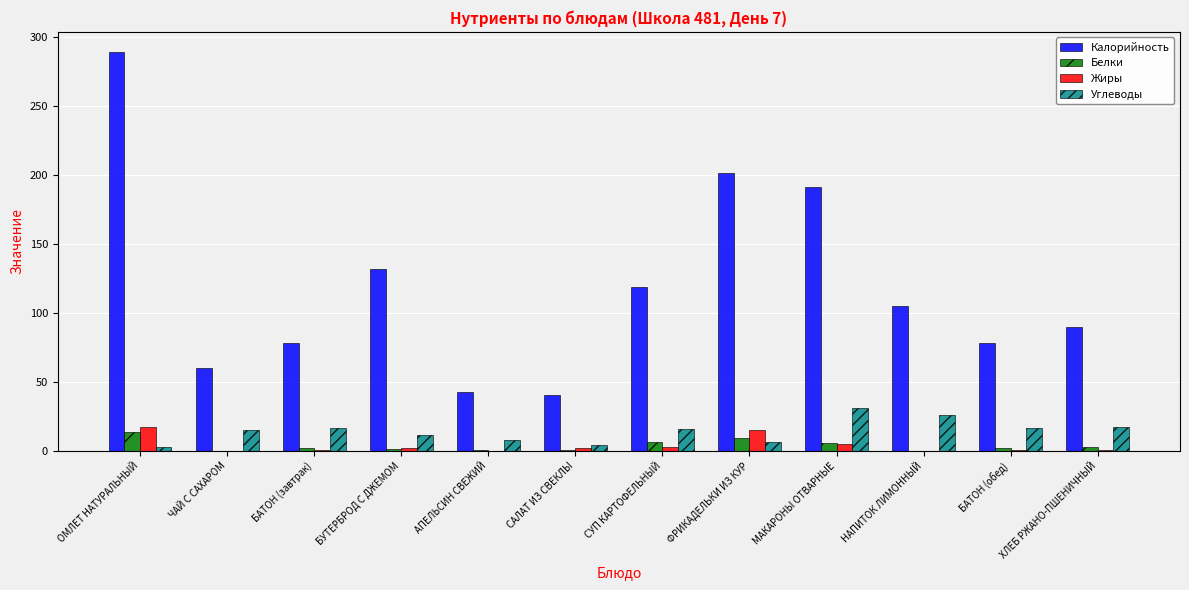

What is the highest value of the Углеводы series?

31.3